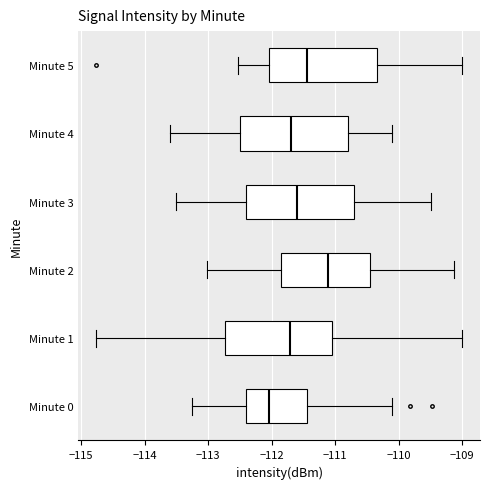

Reading bottom to top, transcribe this box plot: for each box, give where its median line is, the range the box spans, and where its two whiskers end, as read against the x-axis. The values are not printed on the chart, so give them approximately, as read against the axis.

Minute 0: median -112.0, box -112.4 to -111.4, whiskers -113.3 to -110.1
Minute 1: median -111.7, box -112.7 to -111.0, whiskers -114.8 to -109.0
Minute 2: median -111.1, box -111.9 to -110.4, whiskers -113.0 to -109.1
Minute 3: median -111.6, box -112.4 to -110.7, whiskers -113.5 to -109.5
Minute 4: median -111.7, box -112.5 to -110.8, whiskers -113.6 to -110.1
Minute 5: median -111.4, box -112.0 to -110.3, whiskers -112.5 to -109.0